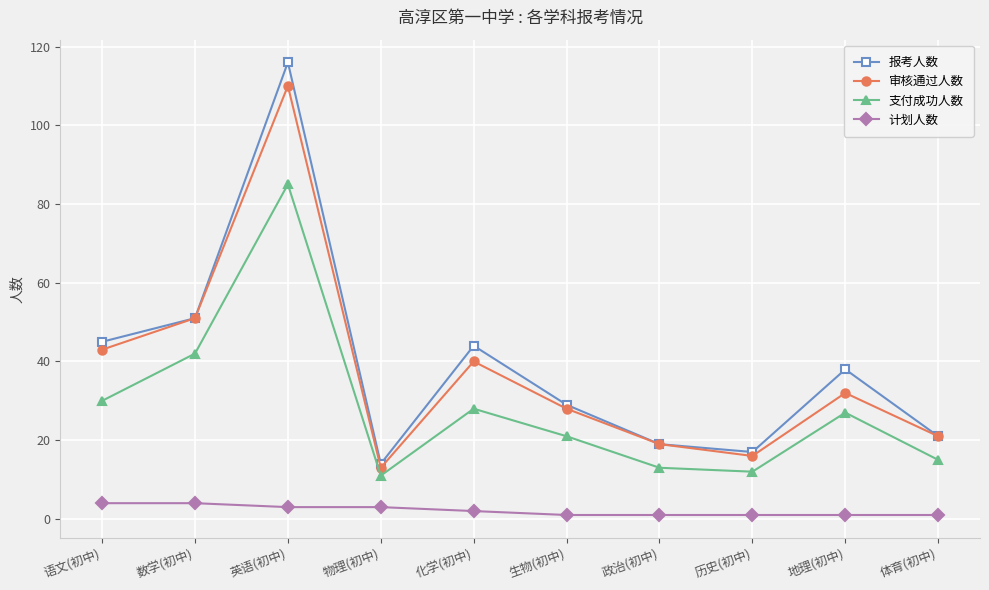

Where is 报考人数 nearest to the value 65?

数学(初中)